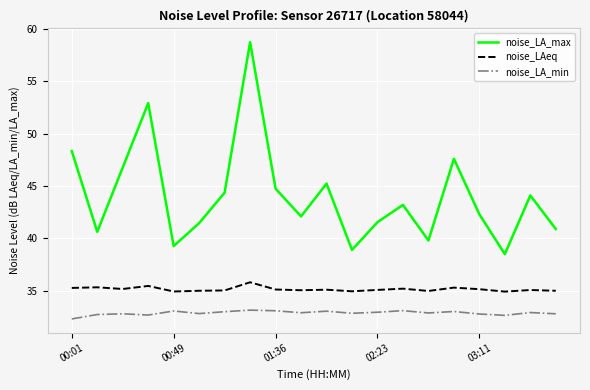

List the series in order of their peak value, lowest first.

noise_LA_min, noise_LAeq, noise_LA_max